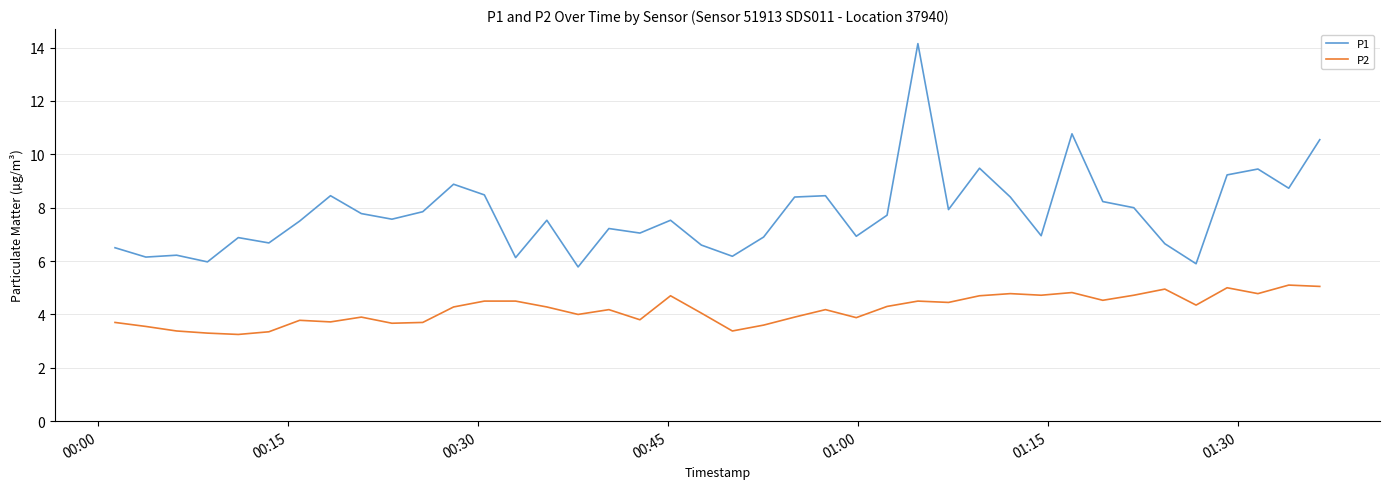

Which series has the largest total across all categories?

P1